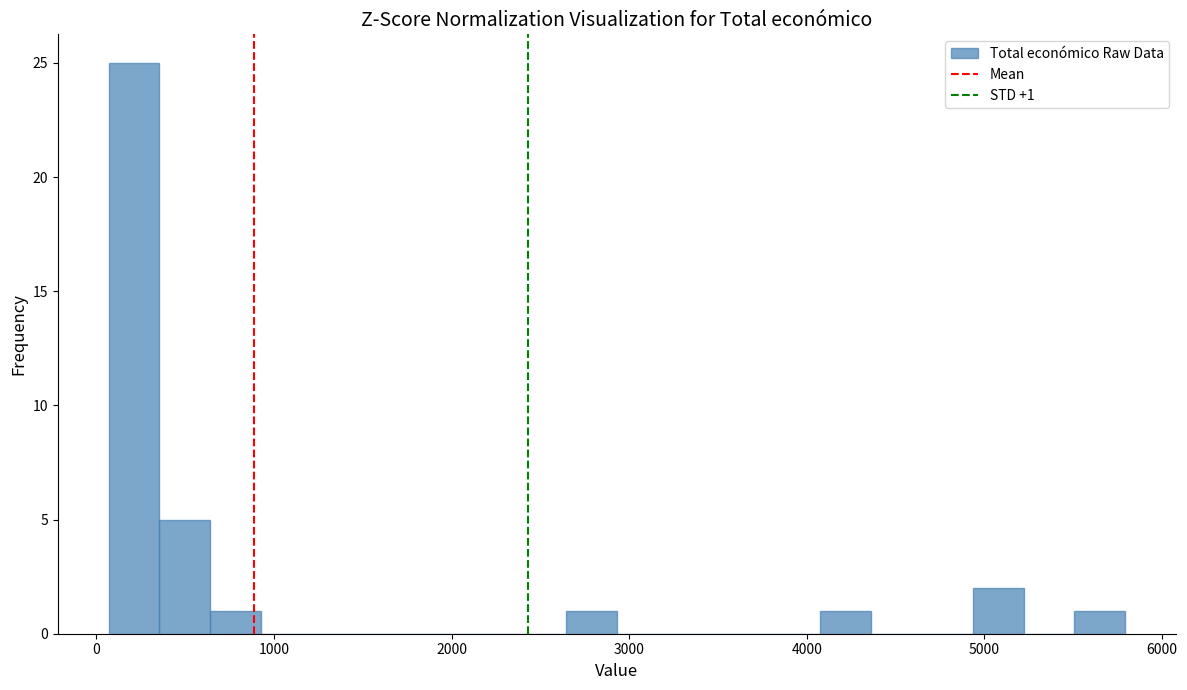

Around what value on the x-axis is the tallest bar? Give the approximate position of its centre, as read against the axis.

200